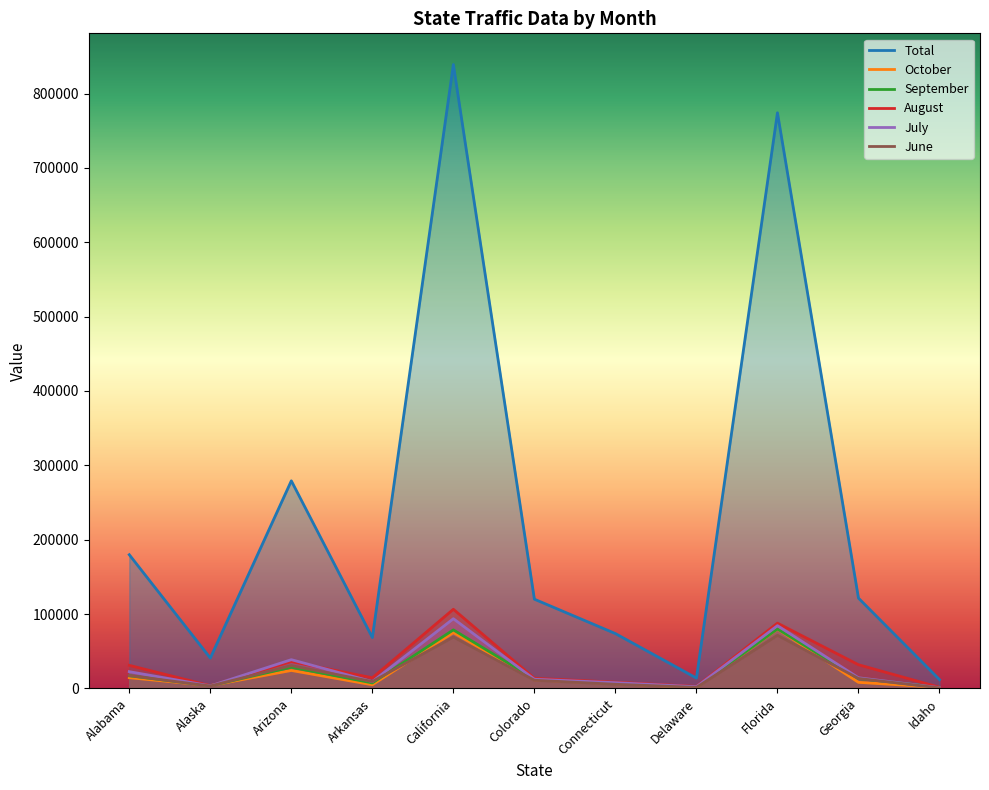

Which series has the largest range (max minus min)?

Total